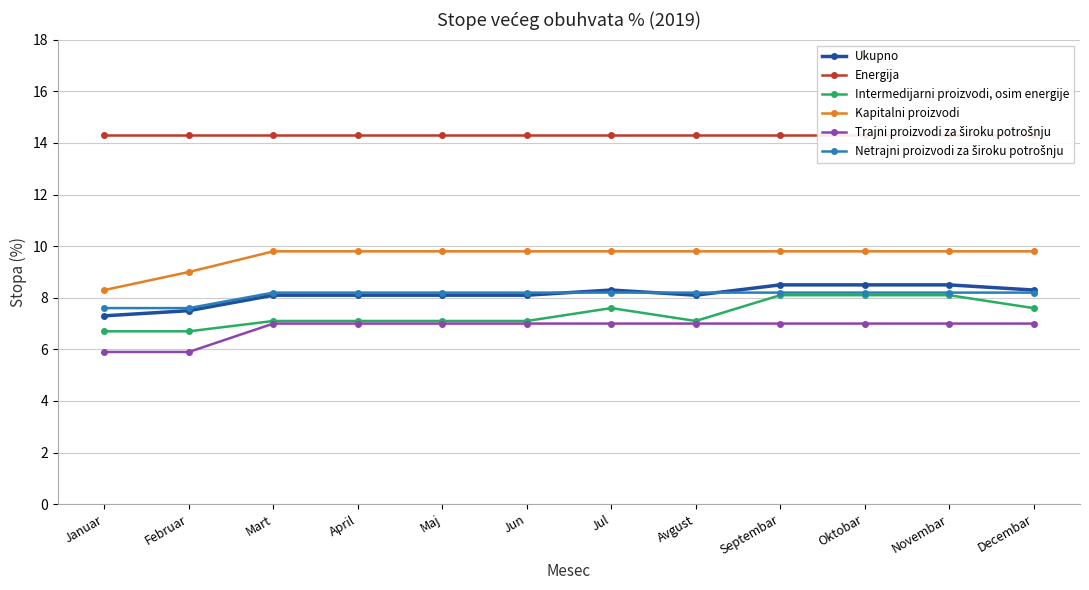

At which category does Intermedijarni proizvodi, osim energije reach its first local valley?

Avgust